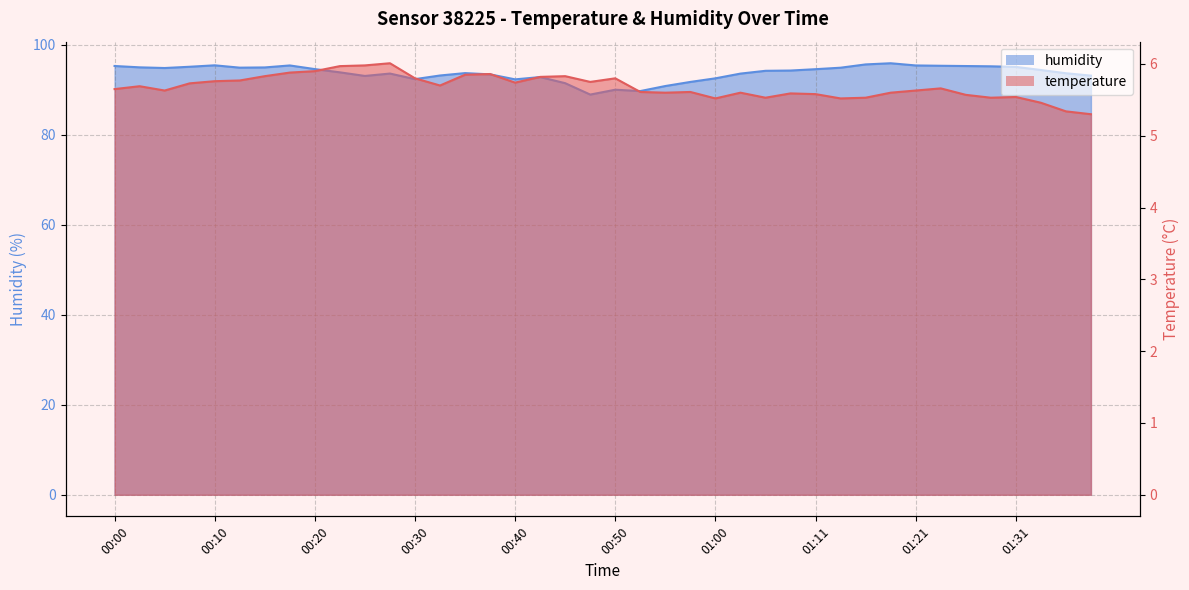

At which label does temperature reach its minimum?

01:38